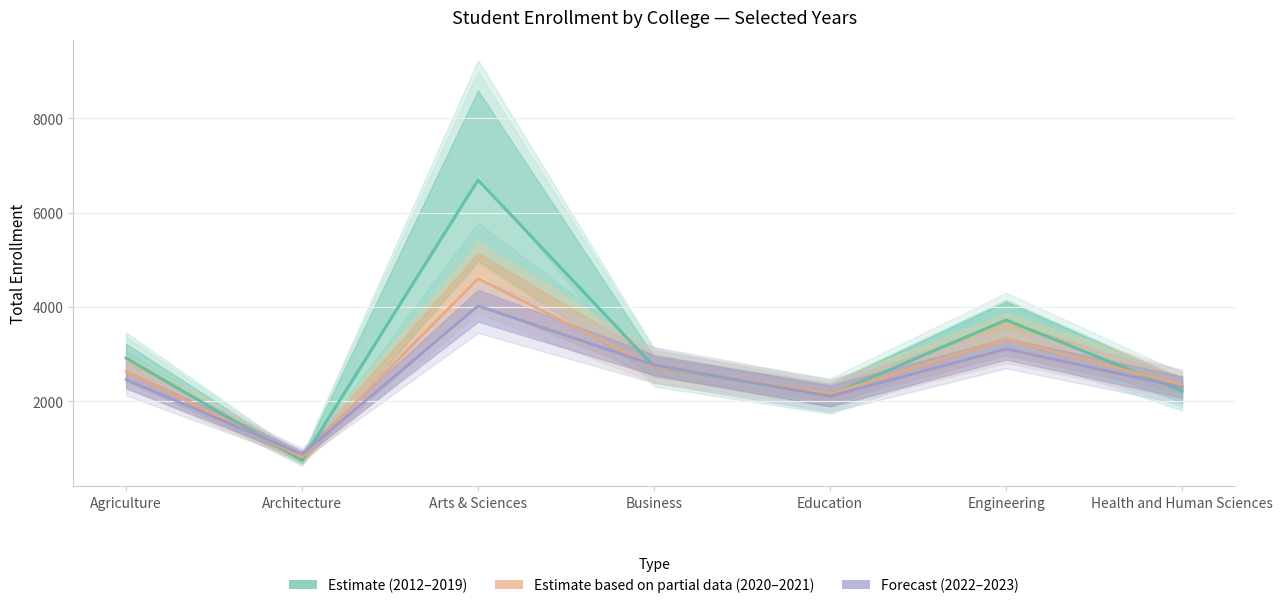

Is it true that 2023 equals 2737.0 at Business?

True